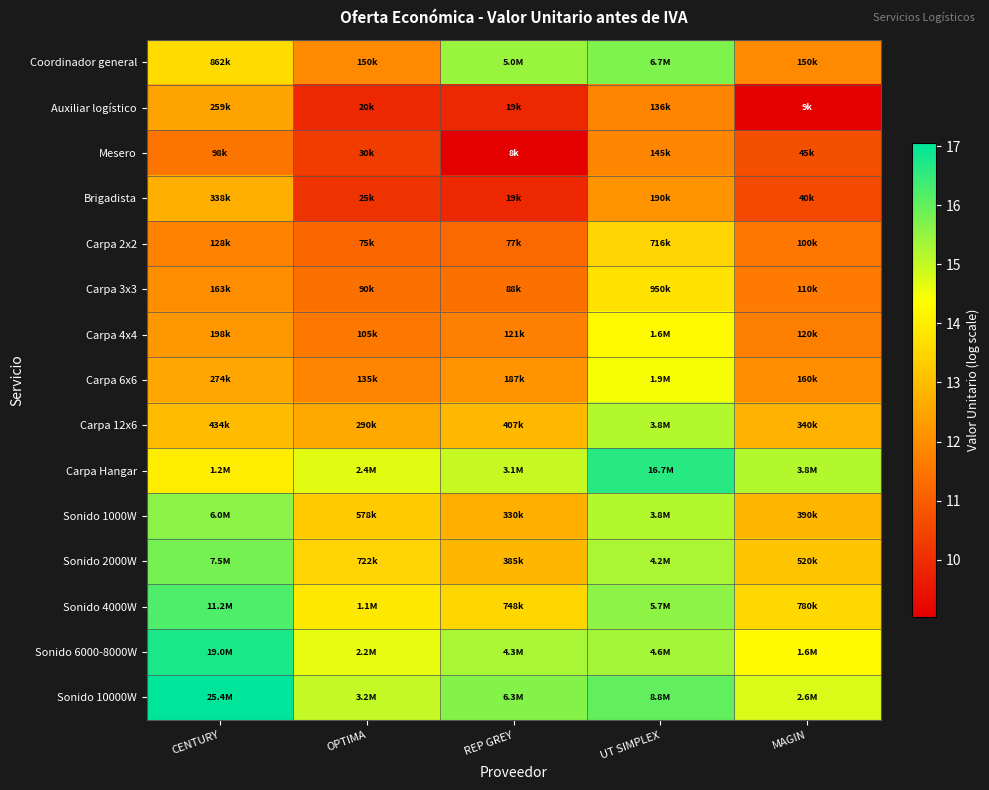

Reading left to right, transcribe all the data shown in this chart.

Coordinador general: CENTURY=13.7	OPTIMA=11.9	REP GREY=15.4	UT SIMPLEX=15.7	MAGIN=11.9
Auxiliar logístico: CENTURY=12.5	OPTIMA=9.9	REP GREY=9.9	UT SIMPLEX=11.8	MAGIN=9.1
Mesero: CENTURY=11.5	OPTIMA=10.3	REP GREY=9.0	UT SIMPLEX=11.9	MAGIN=10.7
Brigadista: CENTURY=12.7	OPTIMA=10.1	REP GREY=9.9	UT SIMPLEX=12.2	MAGIN=10.6
Carpa 2x2: CENTURY=11.8	OPTIMA=11.2	REP GREY=11.3	UT SIMPLEX=13.5	MAGIN=11.5
Carpa 3x3: CENTURY=12.0	OPTIMA=11.4	REP GREY=11.4	UT SIMPLEX=13.8	MAGIN=11.6
Carpa 4x4: CENTURY=12.2	OPTIMA=11.6	REP GREY=11.7	UT SIMPLEX=14.3	MAGIN=11.7
Carpa 6x6: CENTURY=12.5	OPTIMA=11.8	REP GREY=12.1	UT SIMPLEX=14.5	MAGIN=12.0
Carpa 12x6: CENTURY=13.0	OPTIMA=12.6	REP GREY=12.9	UT SIMPLEX=15.2	MAGIN=12.7
Carpa Hangar: CENTURY=14.0	OPTIMA=14.7	REP GREY=15.0	UT SIMPLEX=16.6	MAGIN=15.2
Sonido 1000W: CENTURY=15.6	OPTIMA=13.3	REP GREY=12.7	UT SIMPLEX=15.2	MAGIN=12.9
Sonido 2000W: CENTURY=15.8	OPTIMA=13.5	REP GREY=12.9	UT SIMPLEX=15.2	MAGIN=13.2
Sonido 4000W: CENTURY=16.2	OPTIMA=13.9	REP GREY=13.5	UT SIMPLEX=15.6	MAGIN=13.6
Sonido 6000-8000W: CENTURY=16.8	OPTIMA=14.6	REP GREY=15.3	UT SIMPLEX=15.3	MAGIN=14.3
Sonido 10000W: CENTURY=17.0	OPTIMA=15.0	REP GREY=15.7	UT SIMPLEX=16.0	MAGIN=14.8